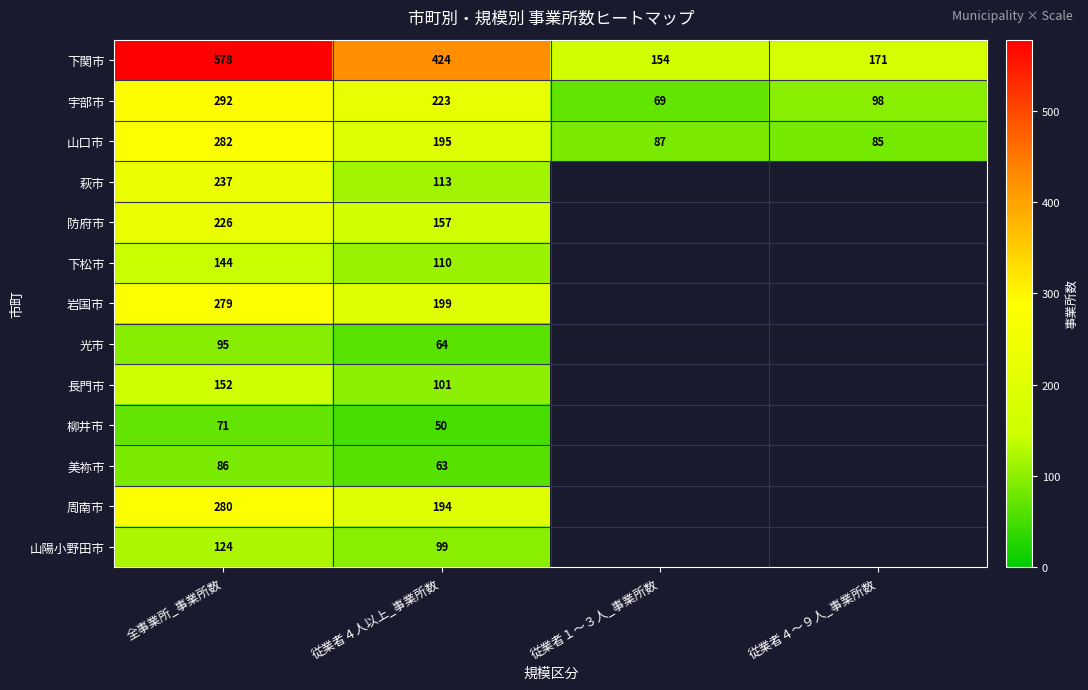

What is the lowest value of the 宇部市 series?

69